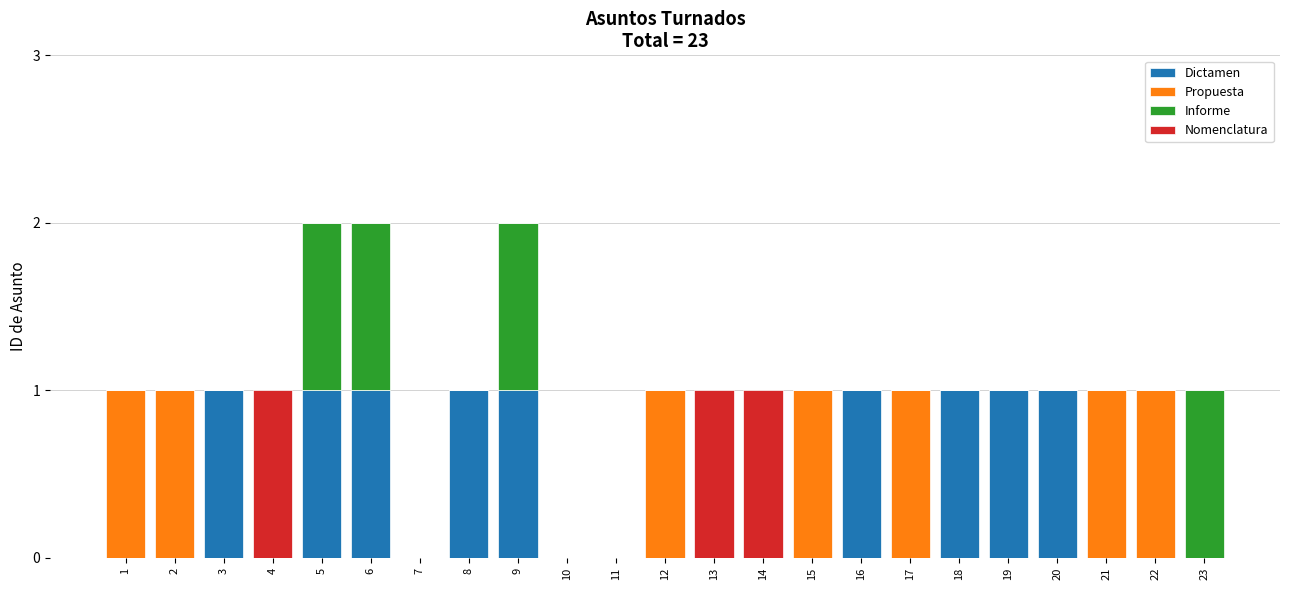

At how many categories does at least one series exceed 0?

20